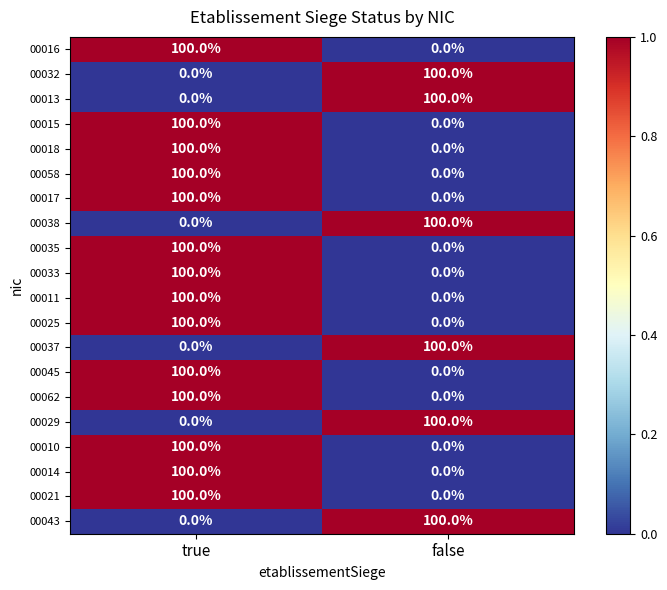

What is the spread (max minus min) of values at false?

100